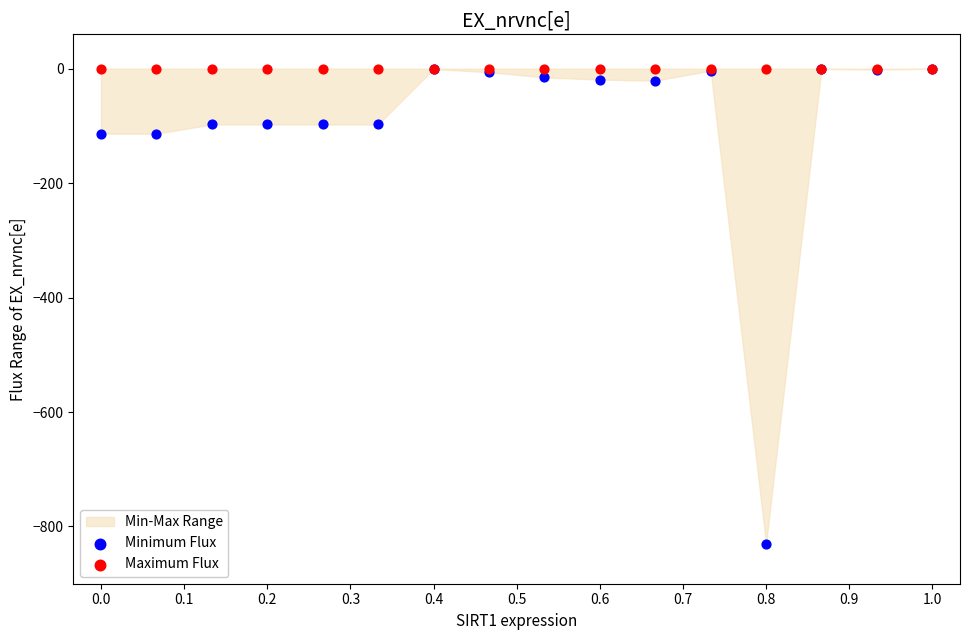

Which series contains the lowest Y value?

Minimum Flux